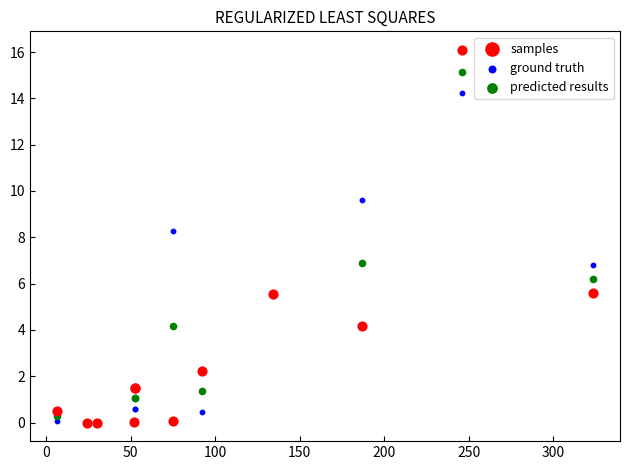

In the samples series, what Y value is closest to 8?

5.6